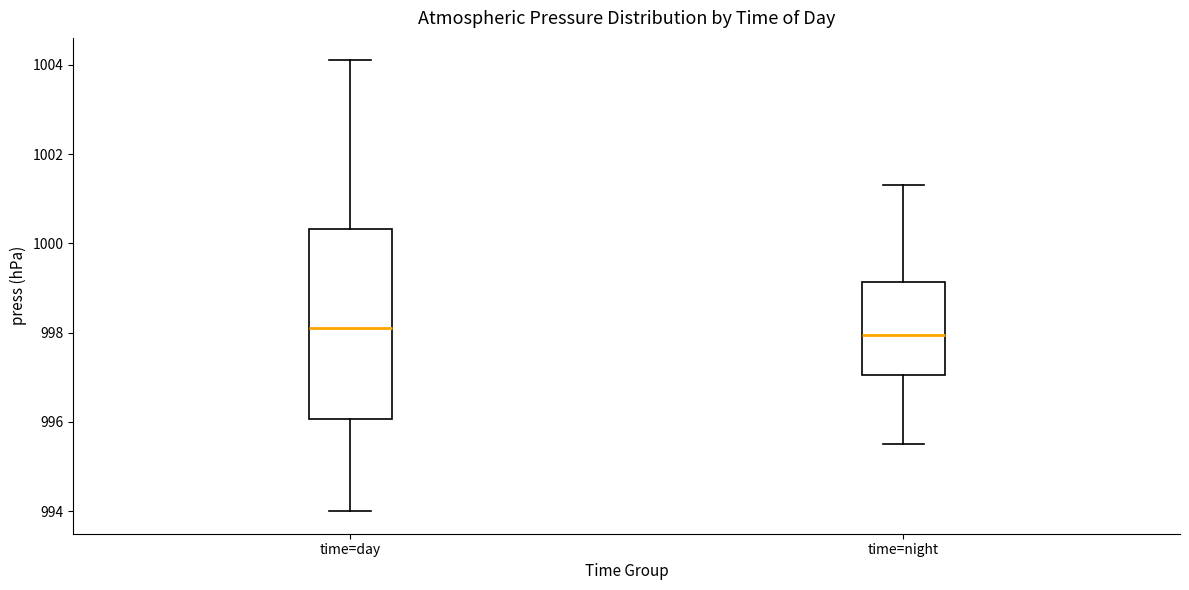

Reading left to right, transcribe this box plot: for each box, give where its median line is, the range the box spans, and where its two whiskers end, as read against the y-axis. The values are not printed on the chart, so give them approximately, as read against the axis.

time=day: median 998.2, box 996.0 to 1000.4, whiskers 994.0 to 1004.2
time=night: median 998.0, box 997.0 to 999.2, whiskers 995.6 to 1001.4